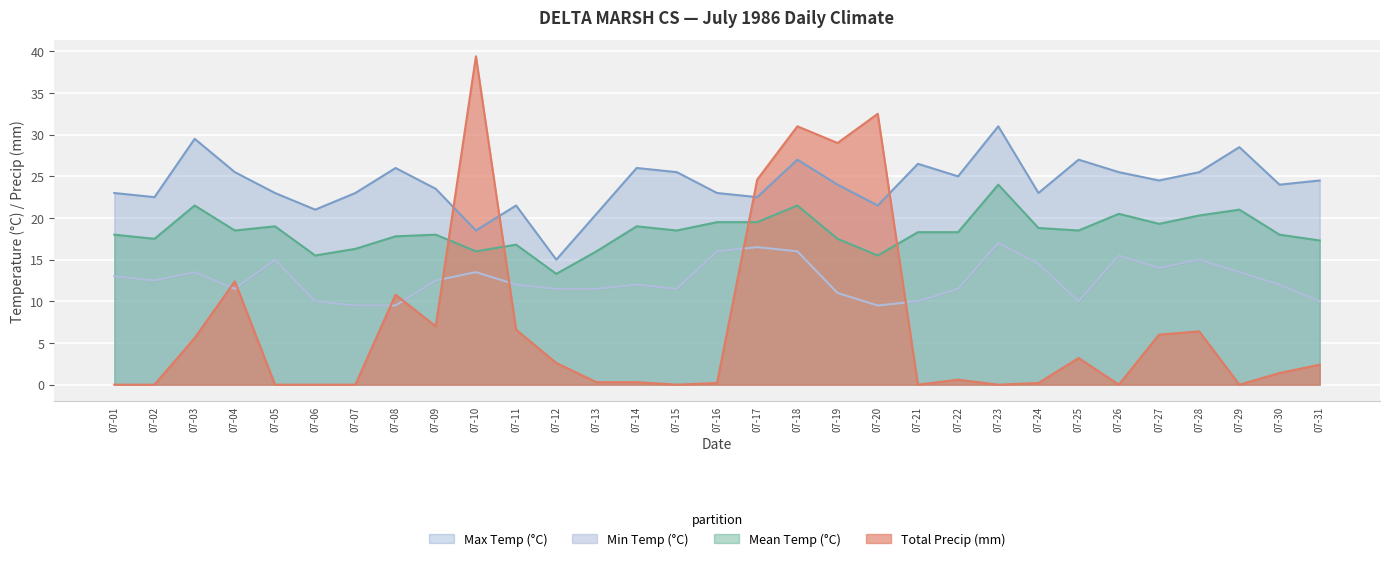

What is the value of the Max Temp (°C) point at the 29th from the left?

28.5